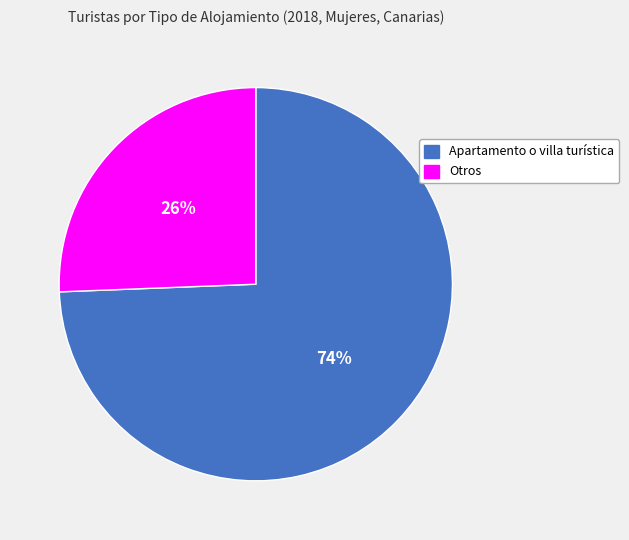

Is Otros the majority of the pie?

No